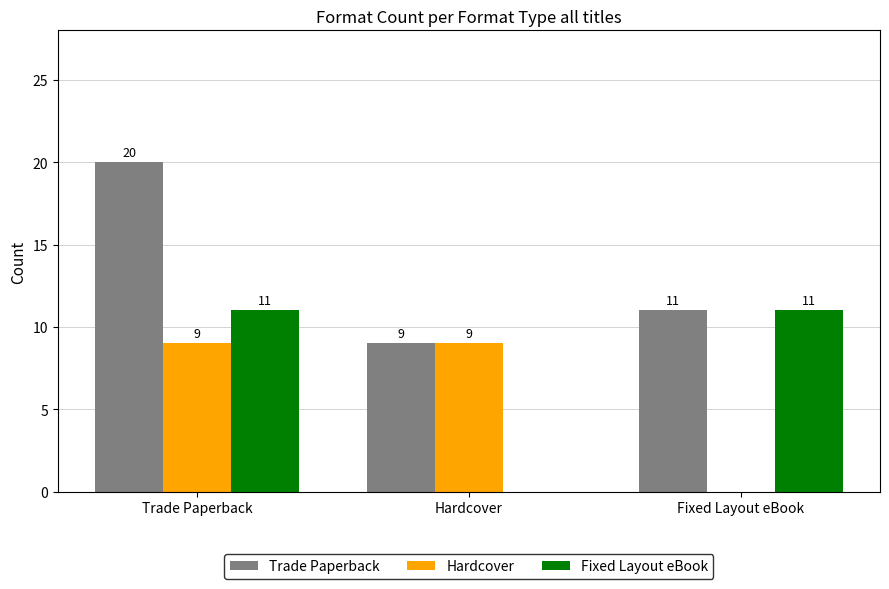

Is it true that Trade Paperback equals 6 at Hardcover?

False